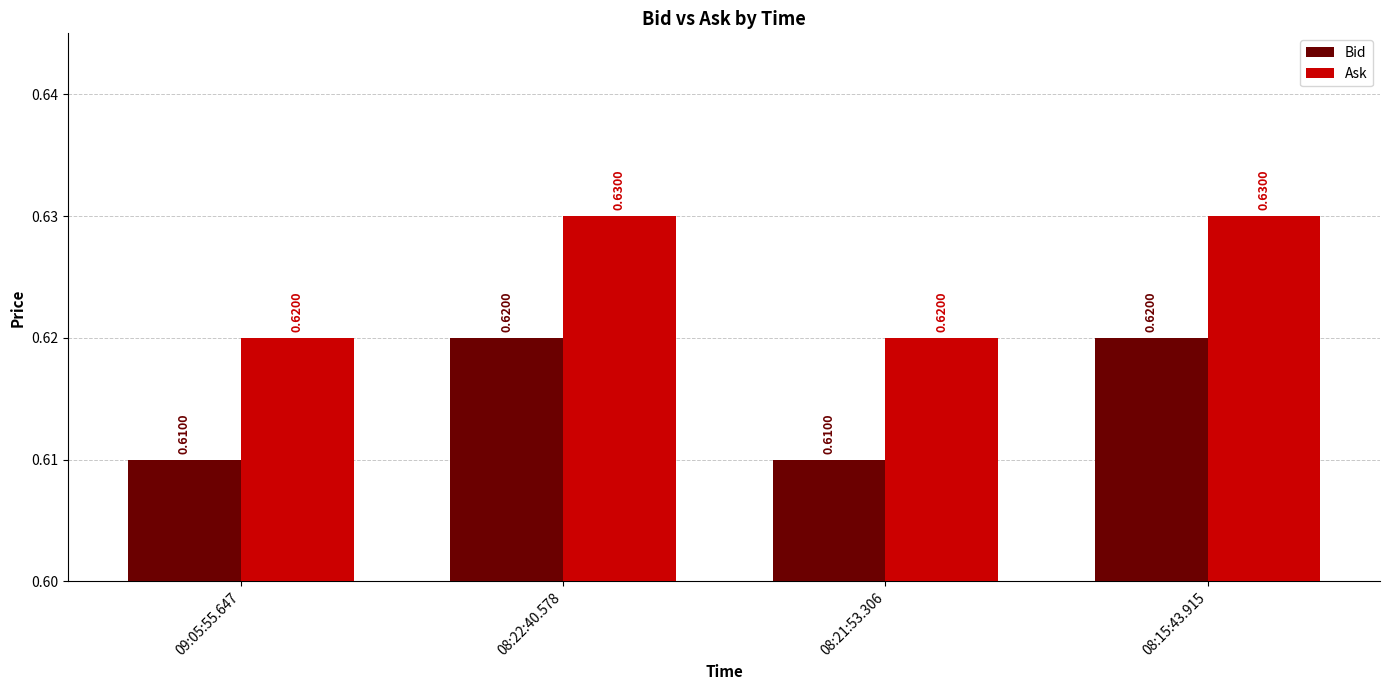

Rank the series by their maximum value, from lowest to highest.

Bid, Ask